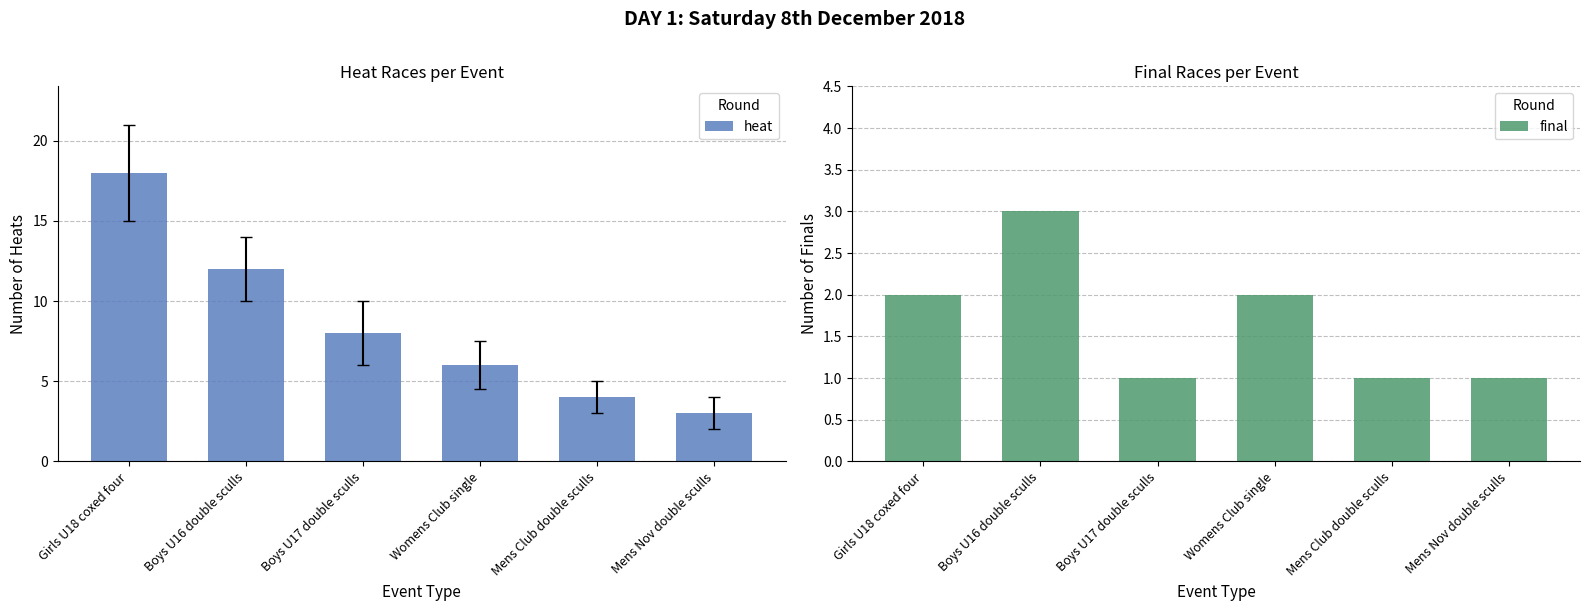

What is the difference between the highest and lowest values at Boys U17 double sculls?

7